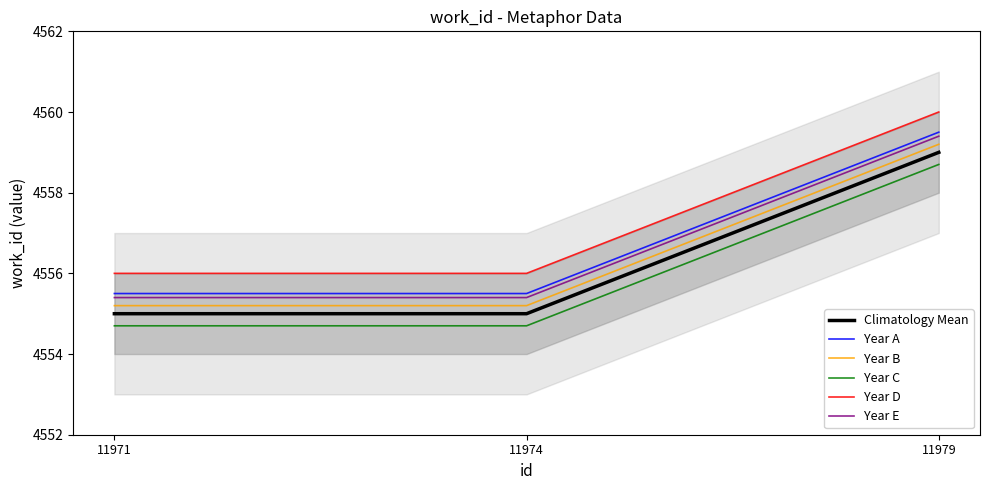

Rank the categories by Year C value from highest to lowest.

11979, 11971, 11974